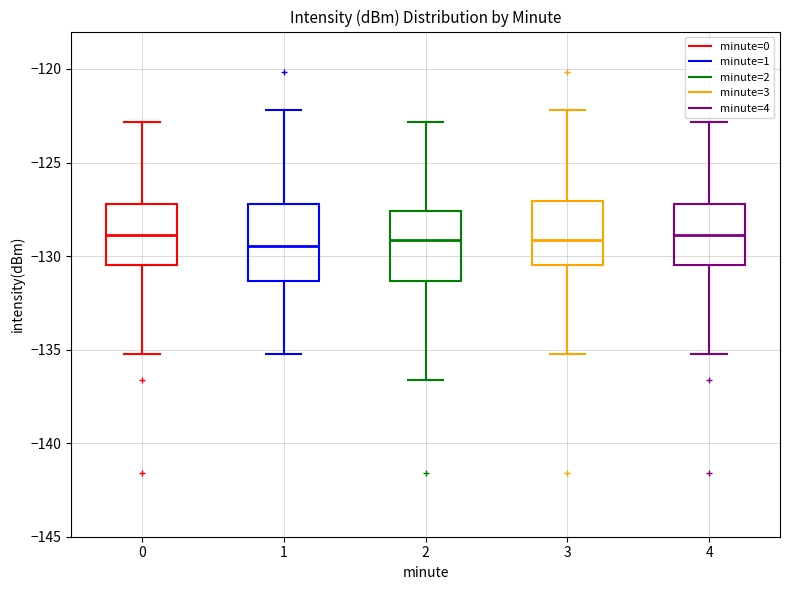

Reading left to right, transcribe this box plot: for each box, give where its median line is, the range the box spans, and where its two whiskers end, as read against the y-axis. The values are not printed on the chart, so give them approximately, as read against the axis.

0: median -129.0, box -130.5 to -127.0, whiskers -135.5 to -123.0
1: median -129.5, box -131.5 to -127.0, whiskers -135.5 to -122.0
2: median -129.0, box -131.5 to -127.5, whiskers -136.5 to -123.0
3: median -129.0, box -130.5 to -127.0, whiskers -135.5 to -122.0
4: median -129.0, box -130.5 to -127.0, whiskers -135.5 to -123.0